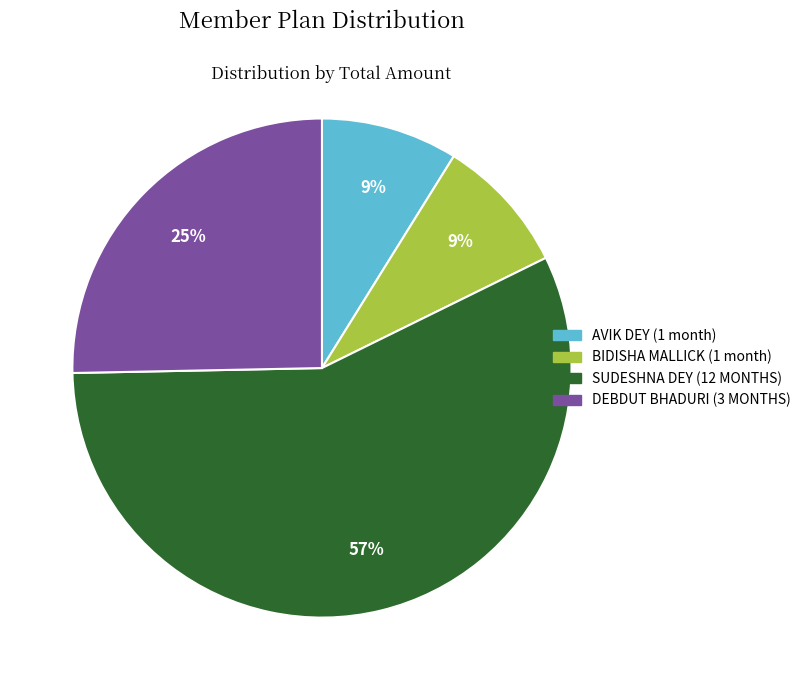

What percentage is the SUDESHNA DEY (12 MONTHS) slice, to the nearest percent?

57%